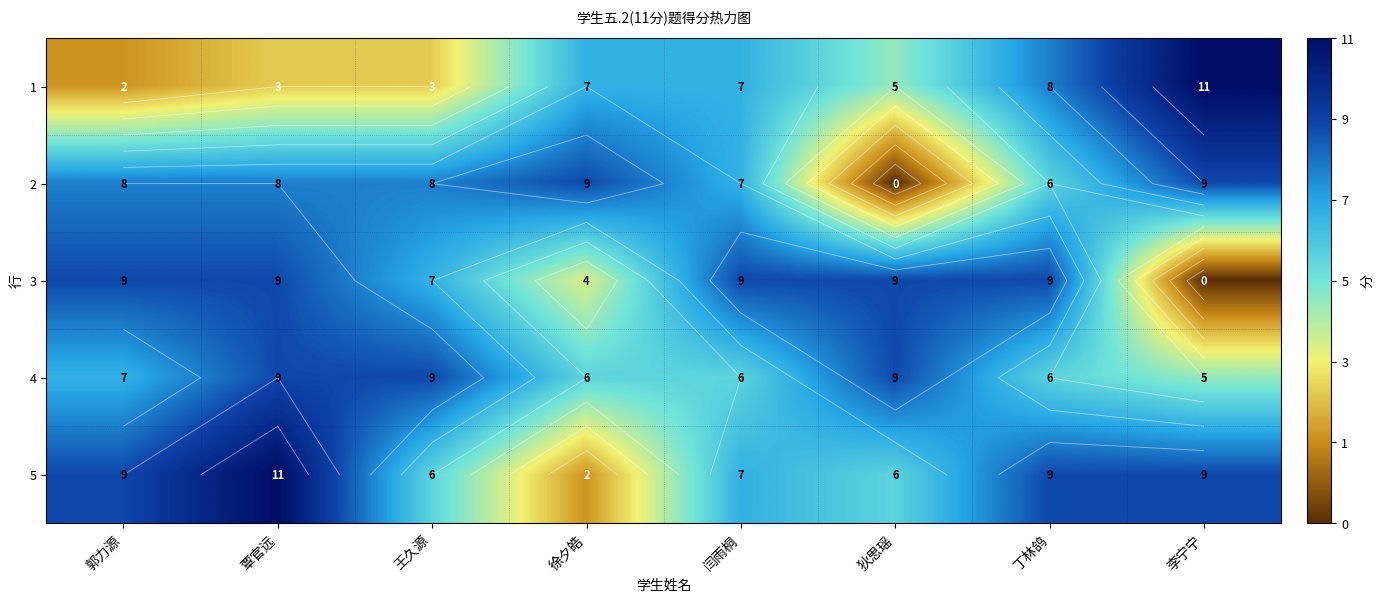

What is the total value across all series at 郭力源?

35